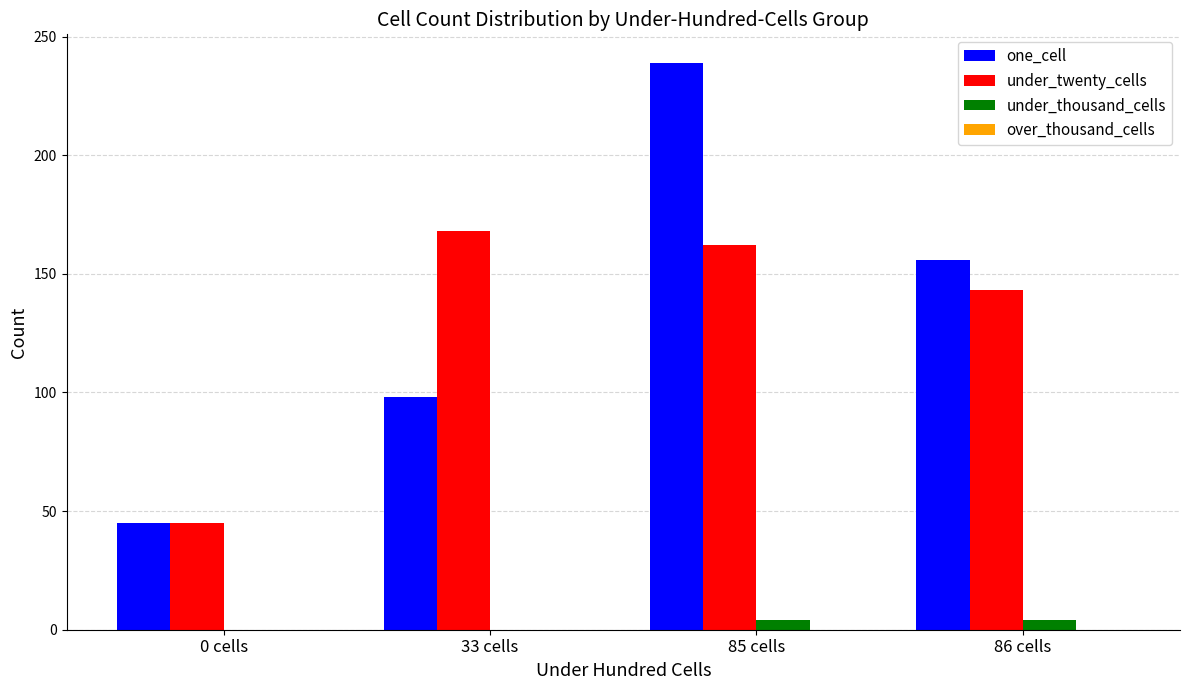

Which category has the highest value across all series?

85 cells